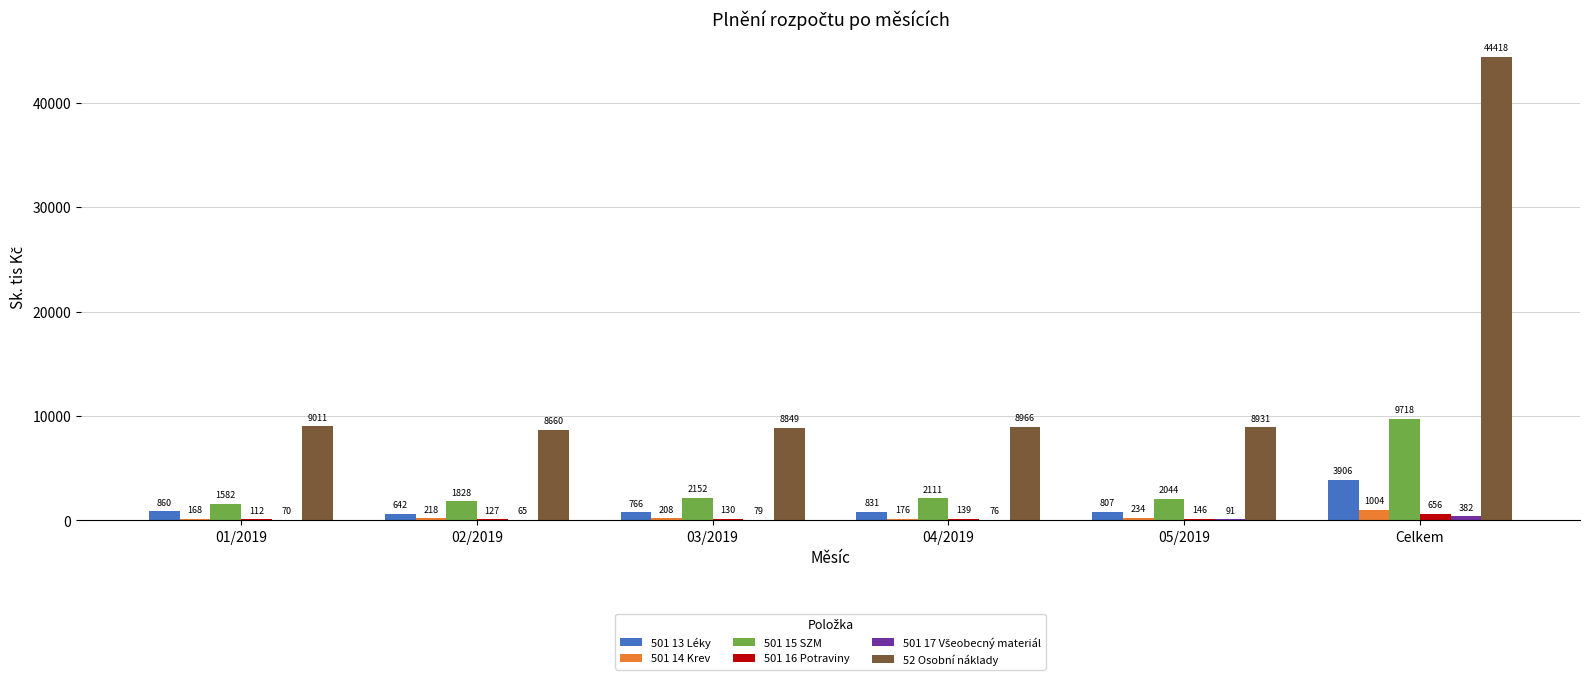

At which label is 52 Osobní náklady closest to 26538?

01/2019